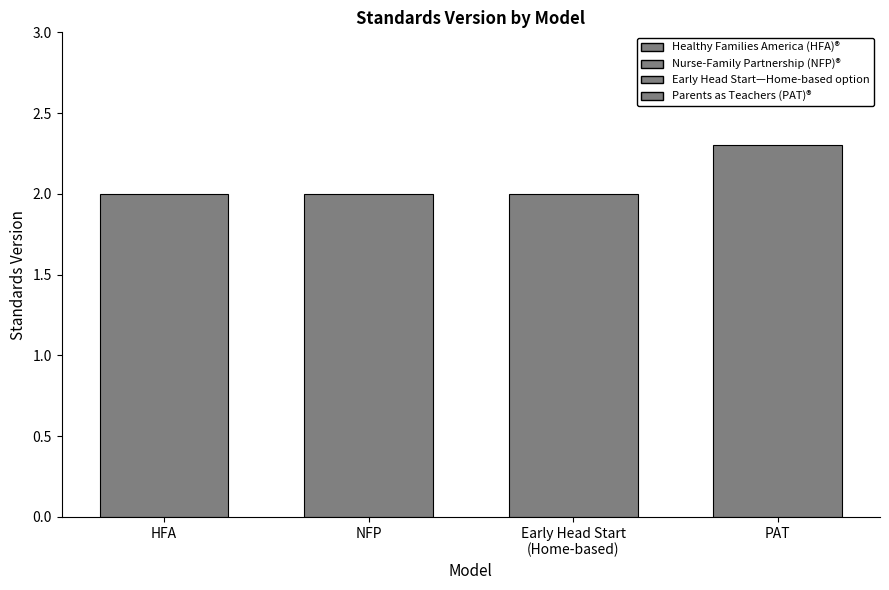

How many categories are shown in the chart?

4